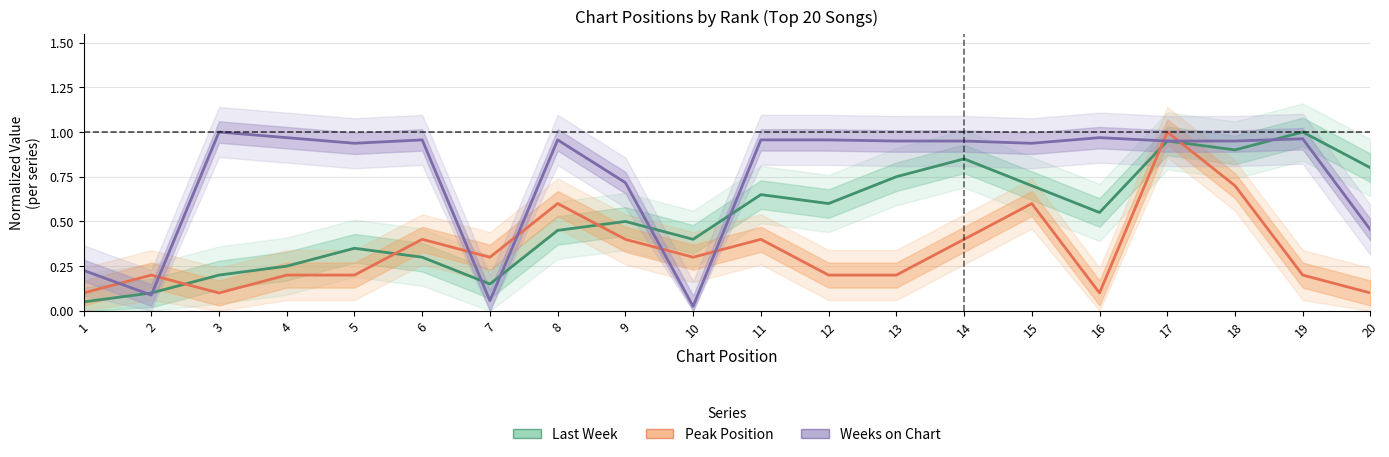

What is the sum of all Peak Position values?

6.7